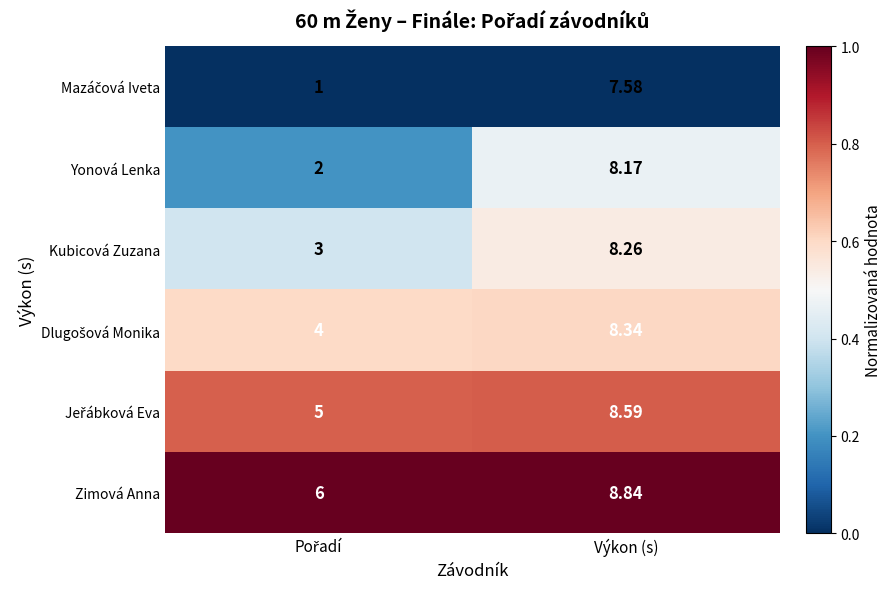

What is the difference between the highest and lowest values at Výkon (s)?

1.3